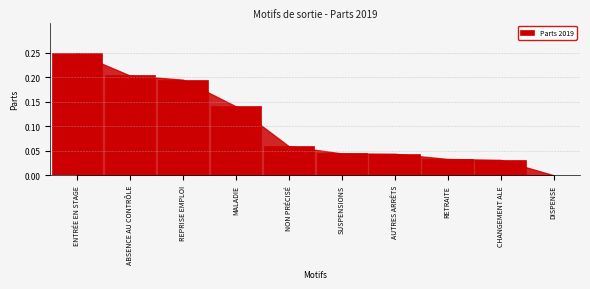

What is the sum of all values?

1.0